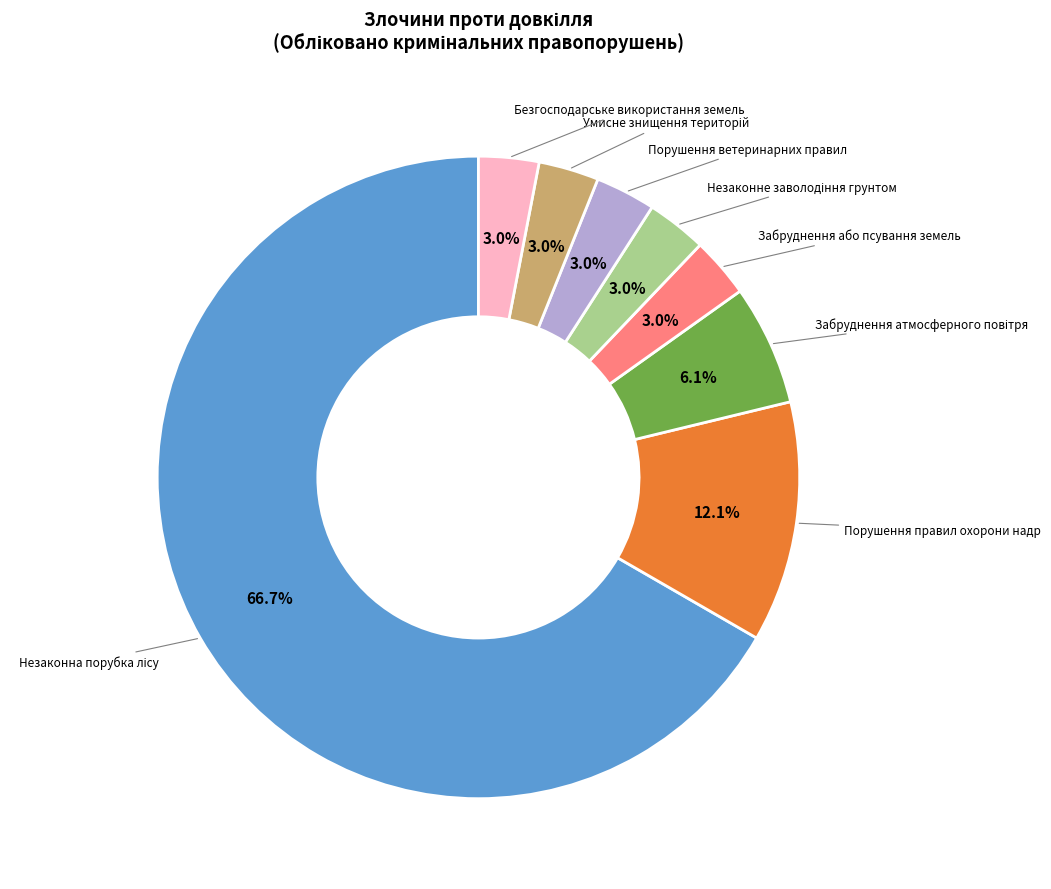

Is there a majority slice in this chart?

Yes